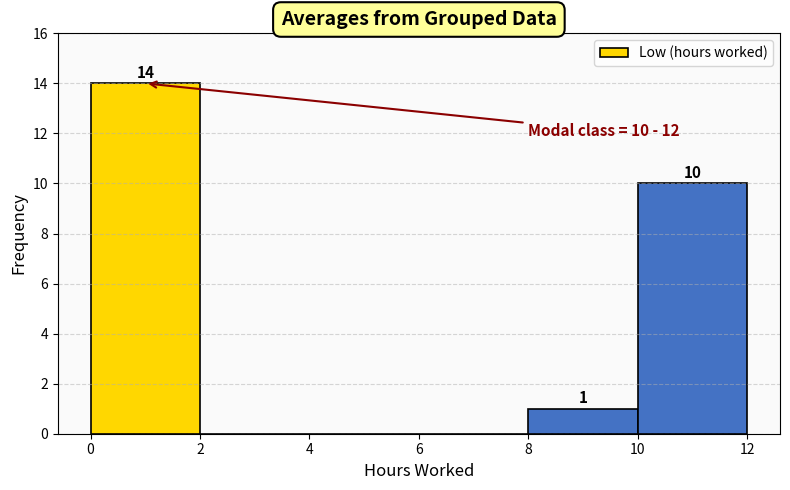

Over which range of the x-axis is the bar tallest?

0 to 2